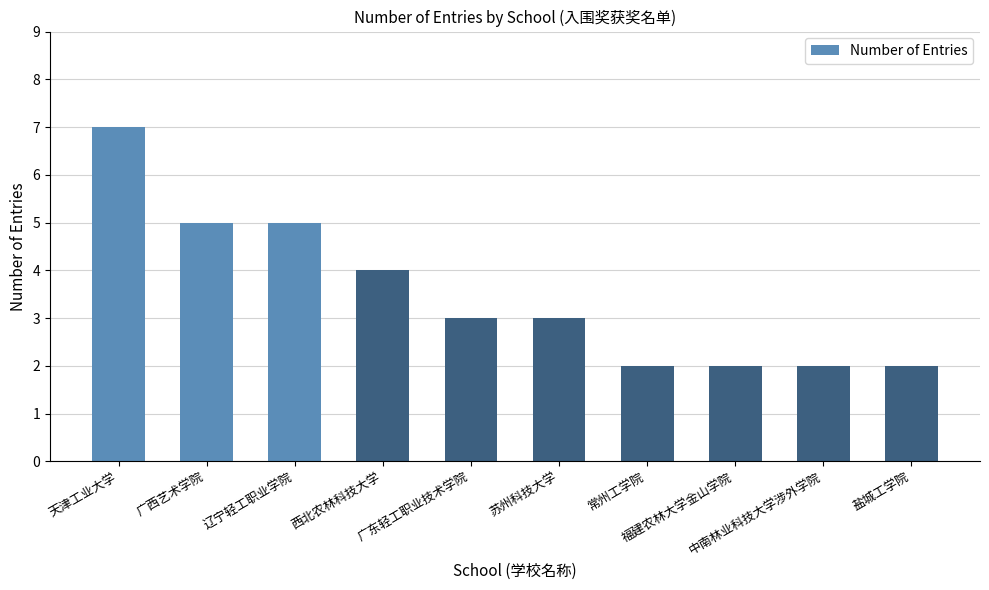

What position from the right is 苏州科技大学?

5